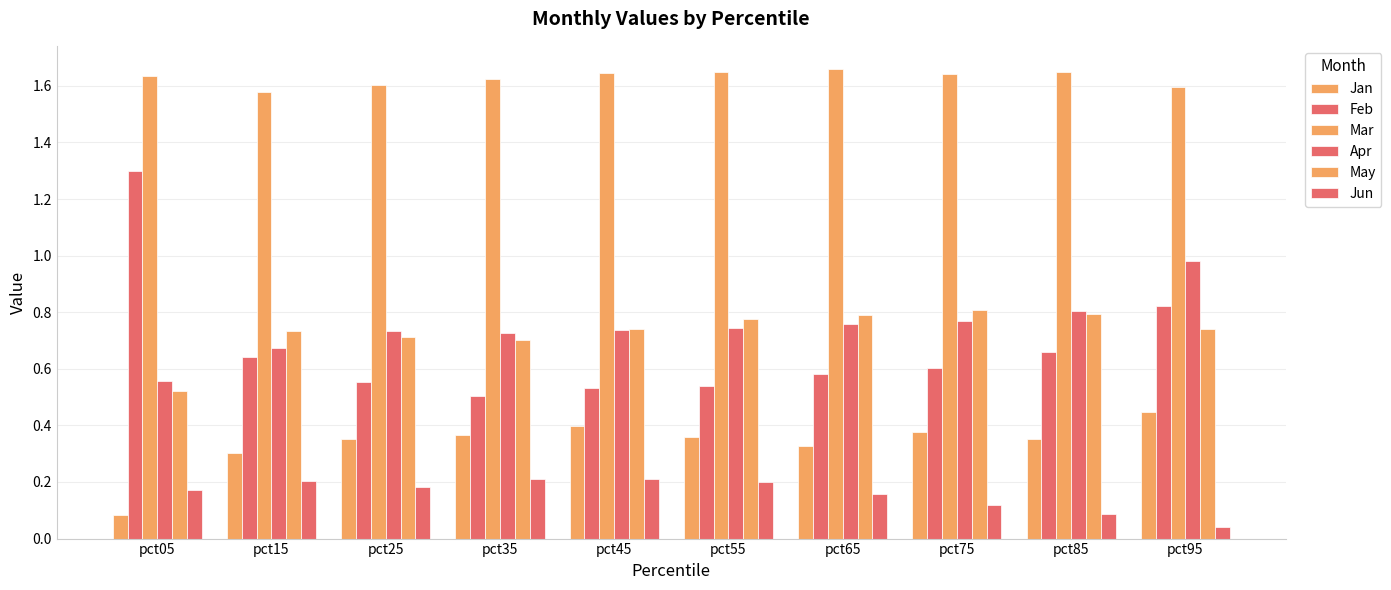

What is the maximum value for Apr?

1.0